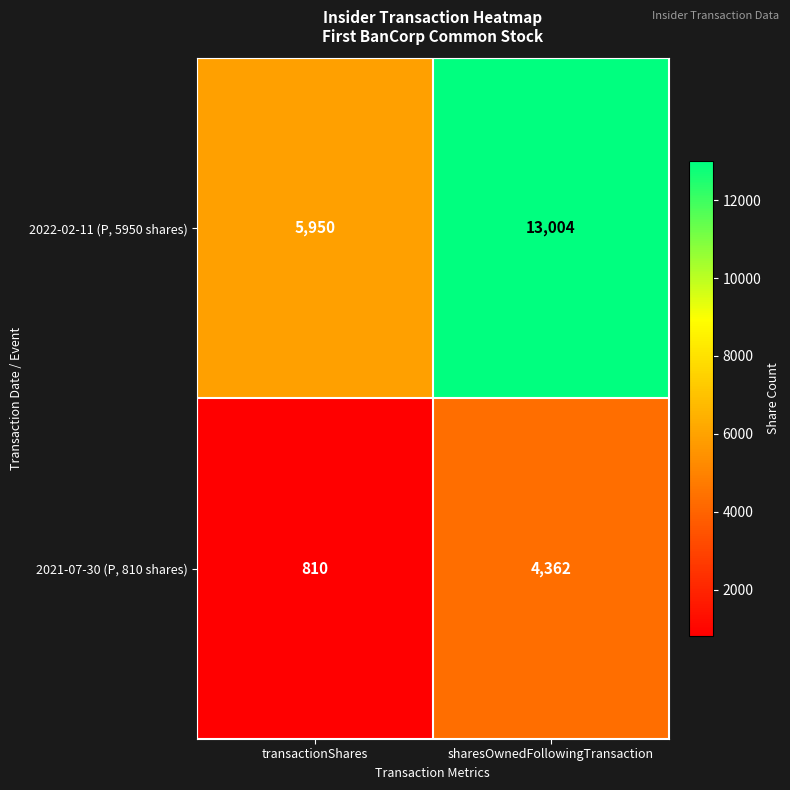

List the series in order of their overall mean, highest first.

2022-02-11 (P, 5950 shares), 2021-07-30 (P, 810 shares)